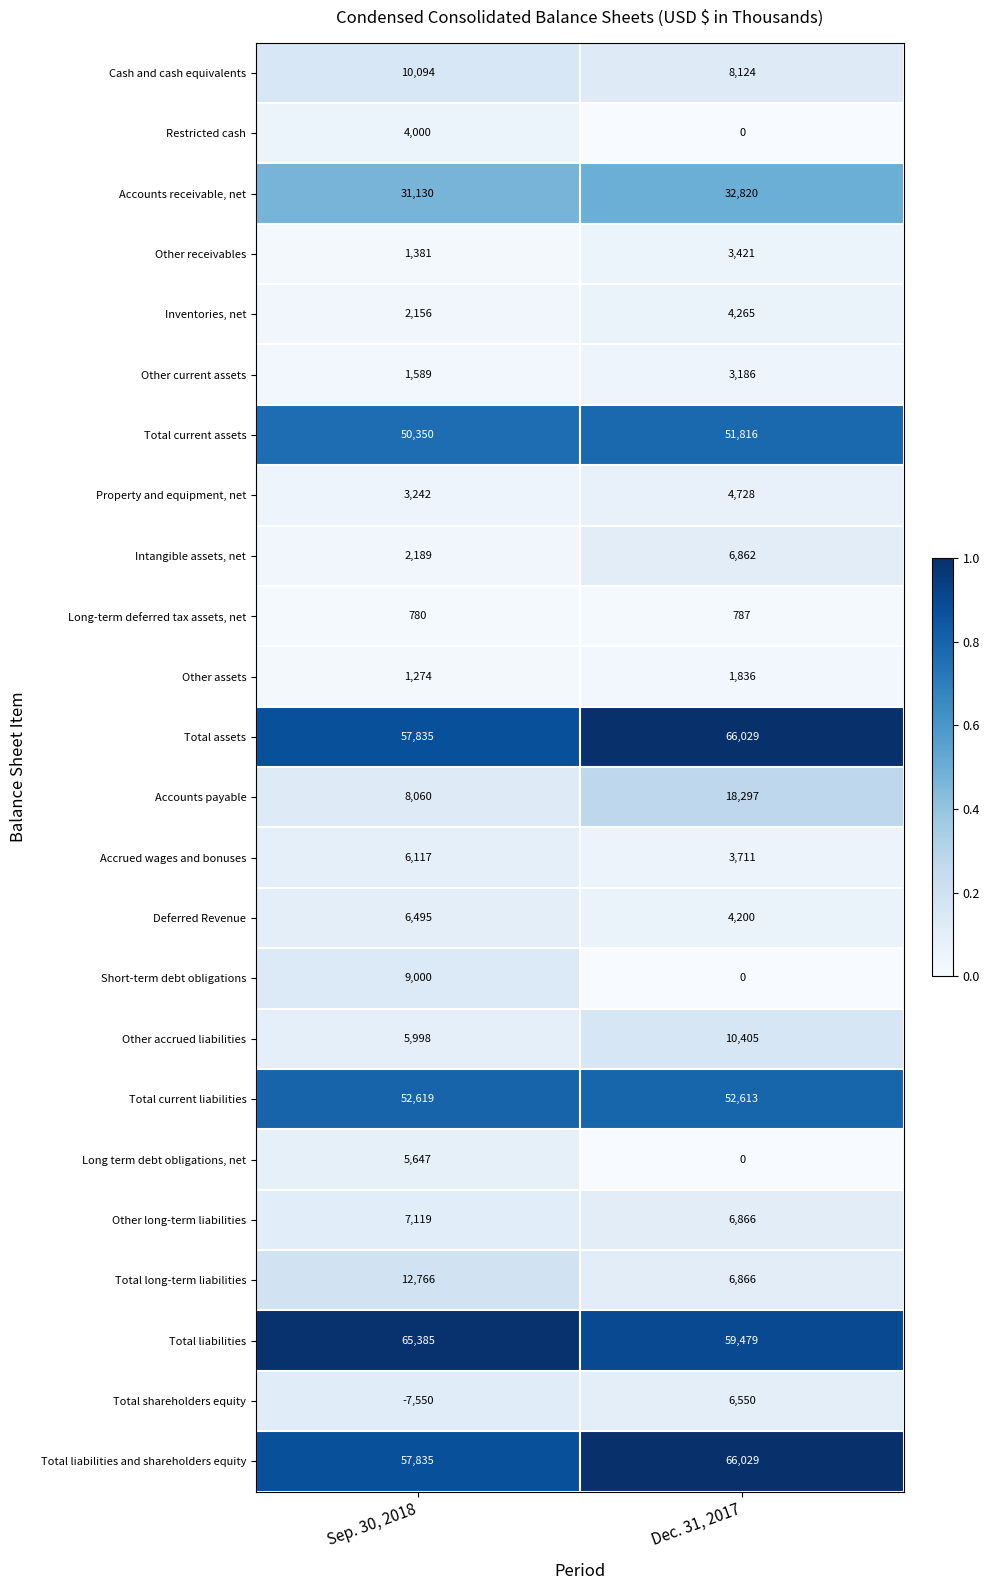

The value of Deferred Revenue at Sep. 30, 2018 is 3848. True or false?

False